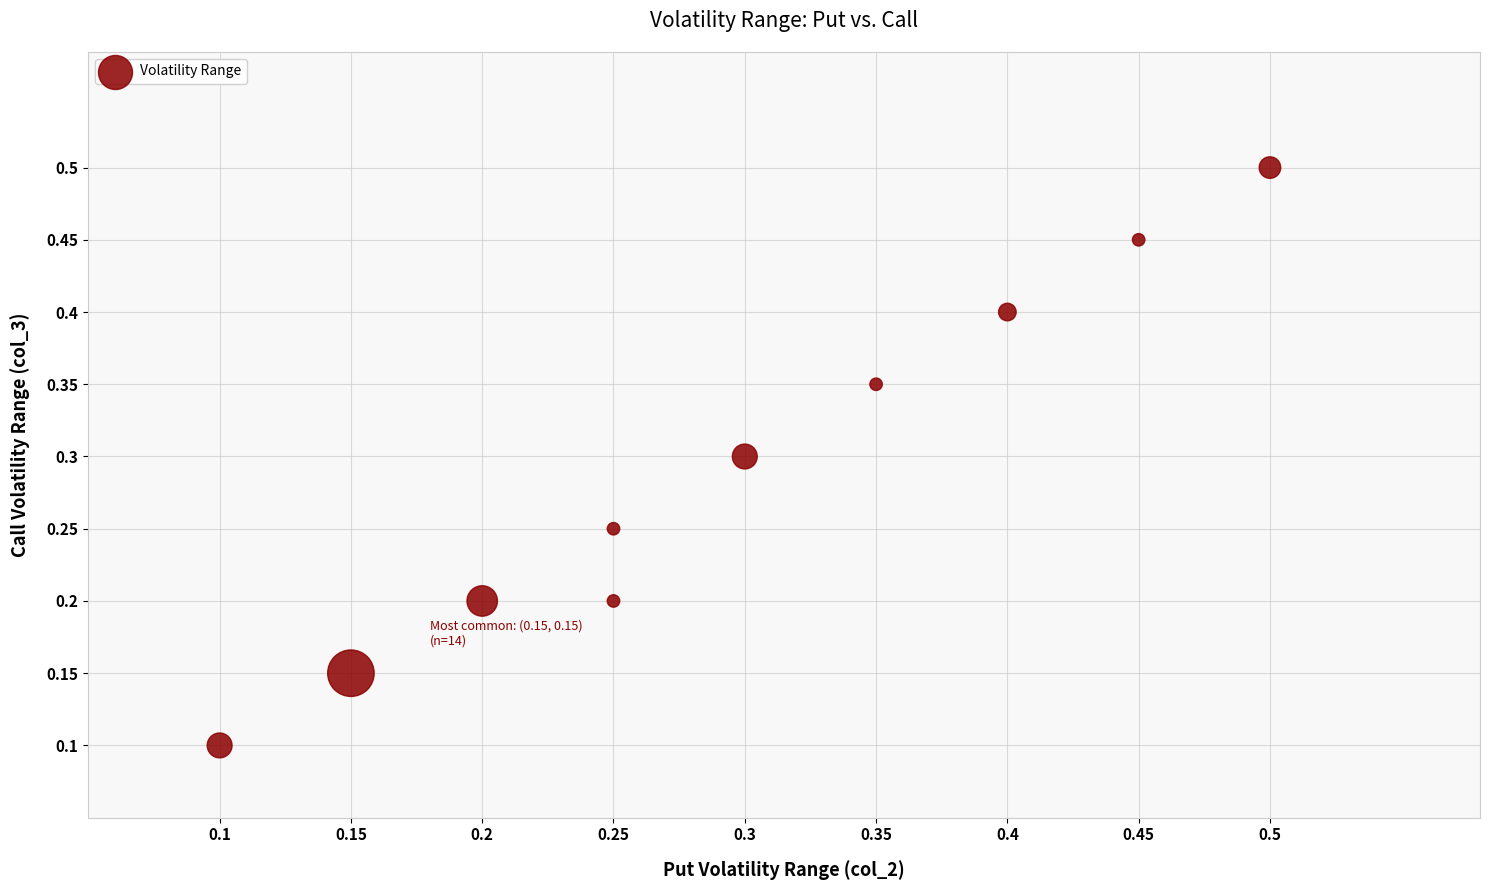

What is the range of X values (max minus min)?

0.4